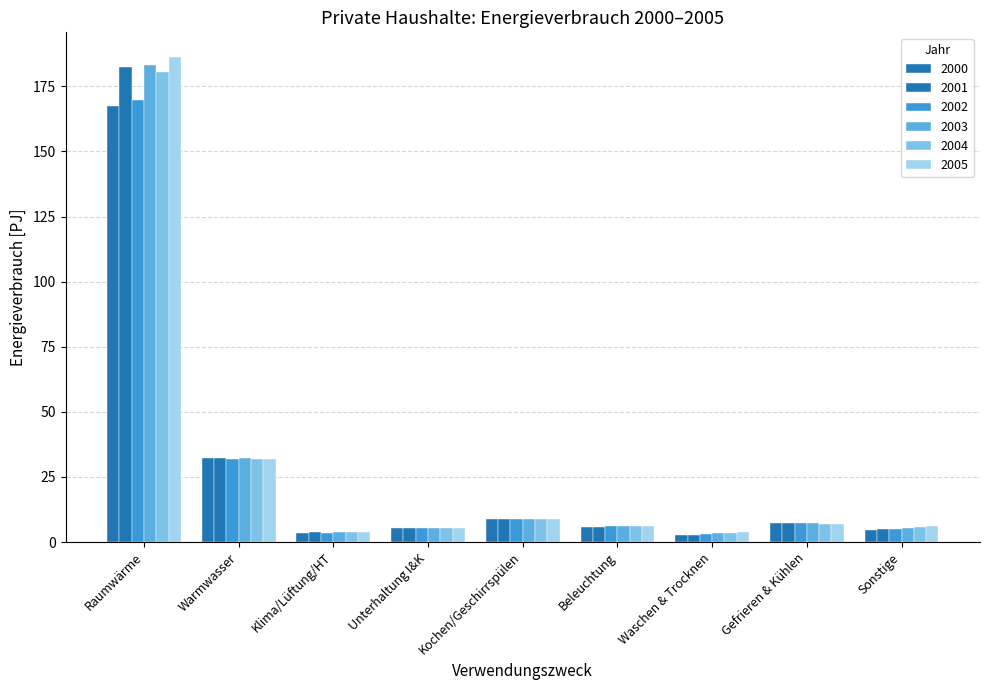

What is the label of the 3rd bar from the right?

Waschen & Trocknen